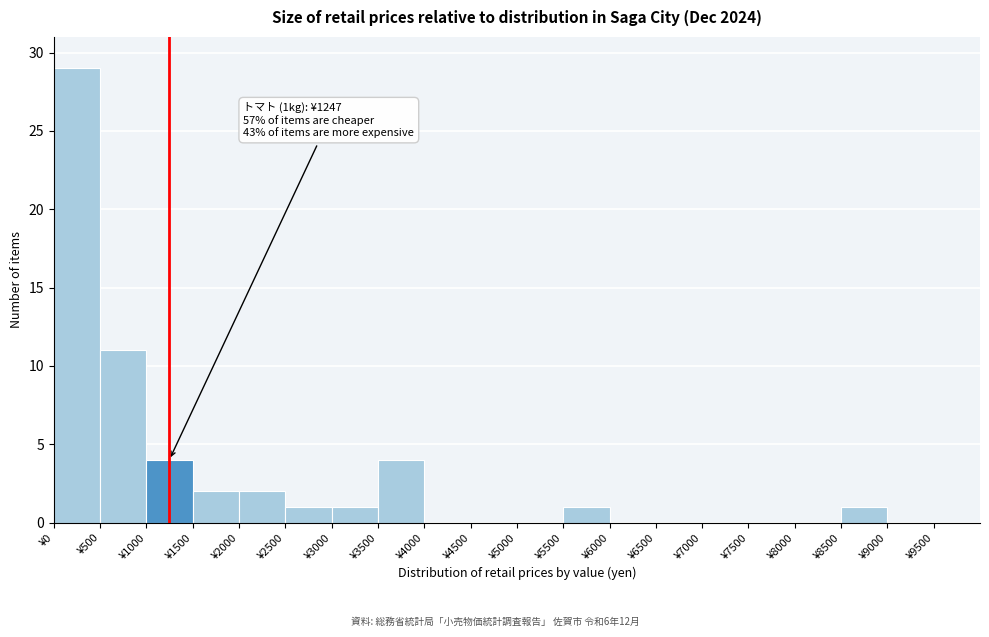

Which range on the x-axis has the tallest bar?

0 to 500